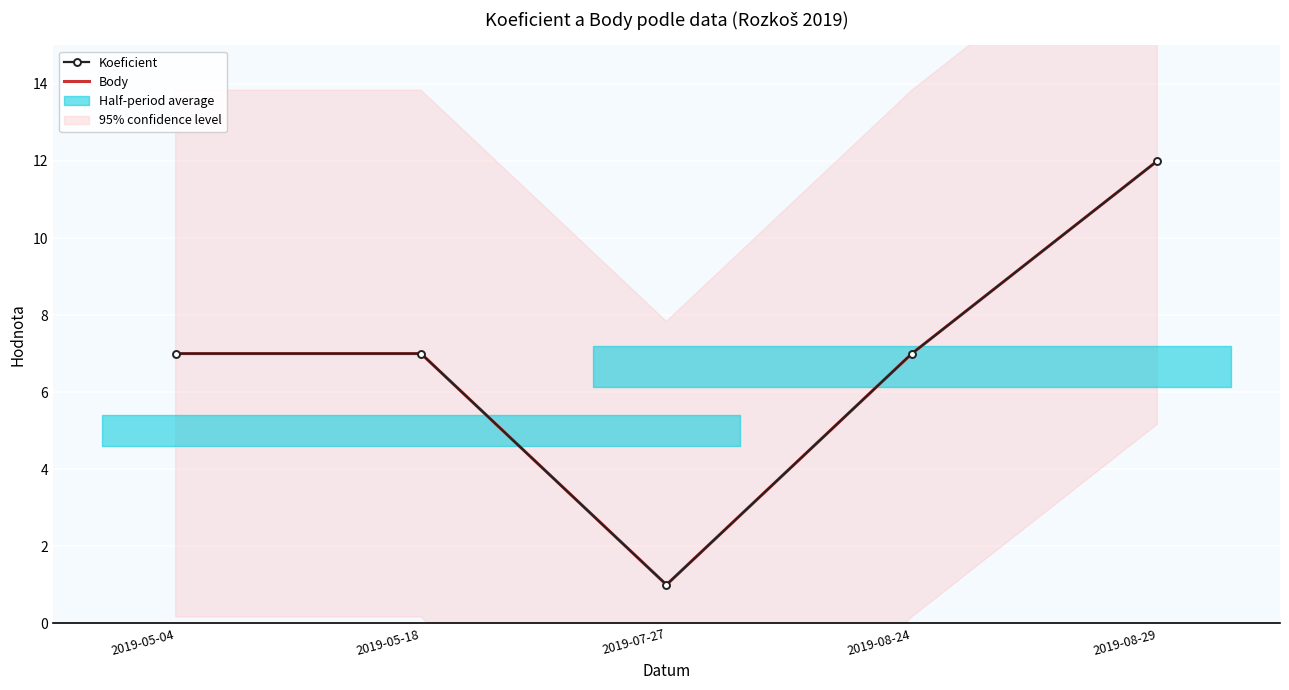

What is the total value across all series at 2019-05-18?

14